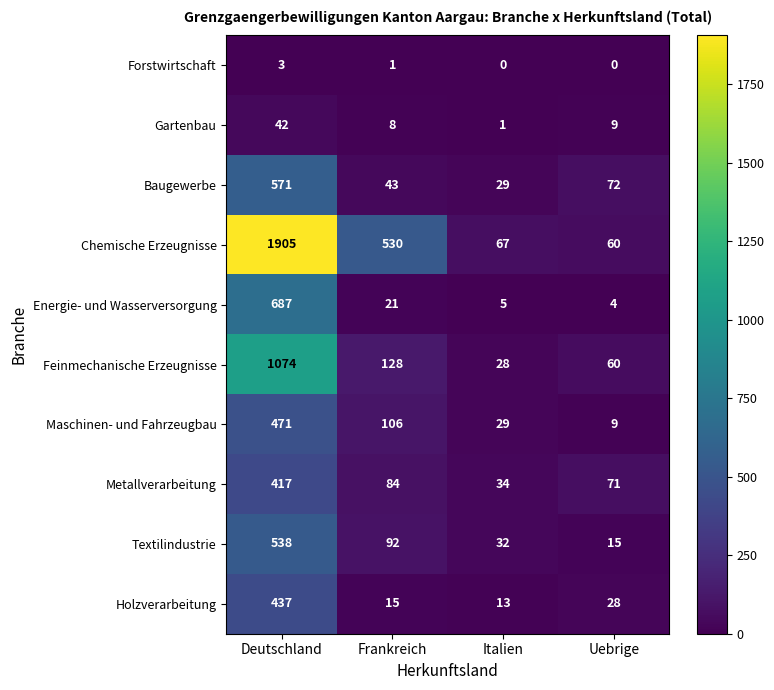

Is it true that Holzverarbeitung equals 6 at Italien?

False